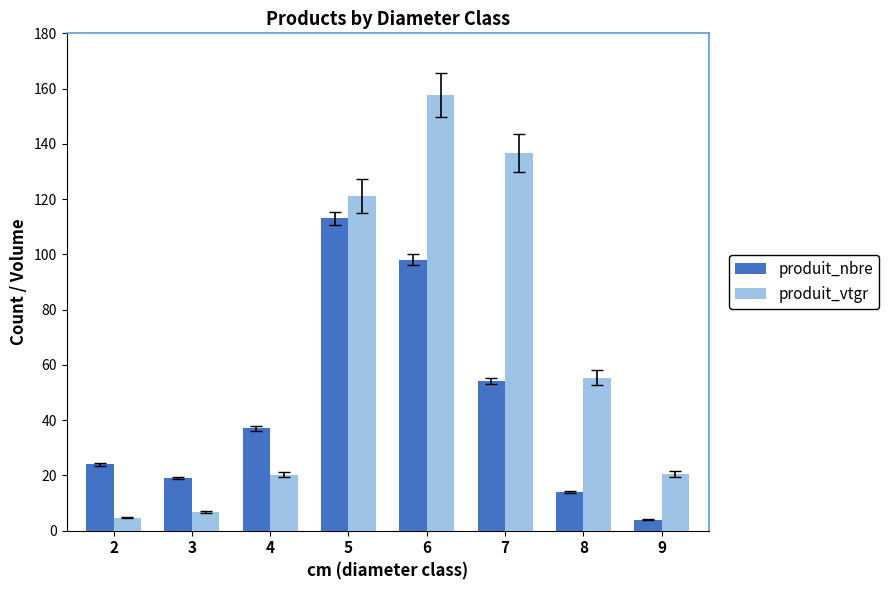

How many groups of bars are there?

8